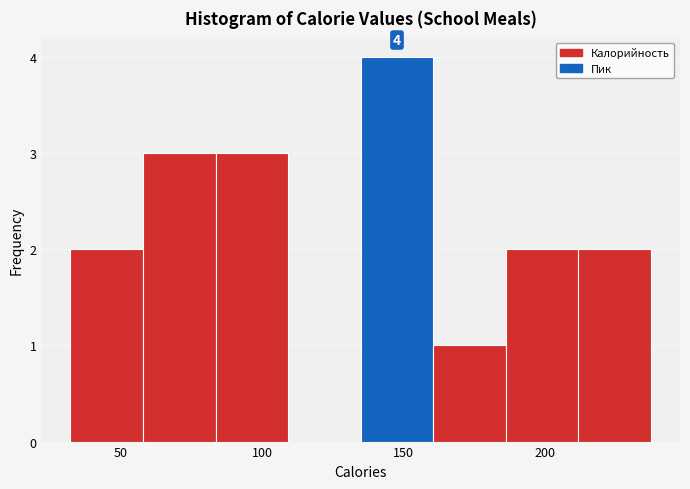

Over which range of the x-axis is the bar tallest?

135 to 160